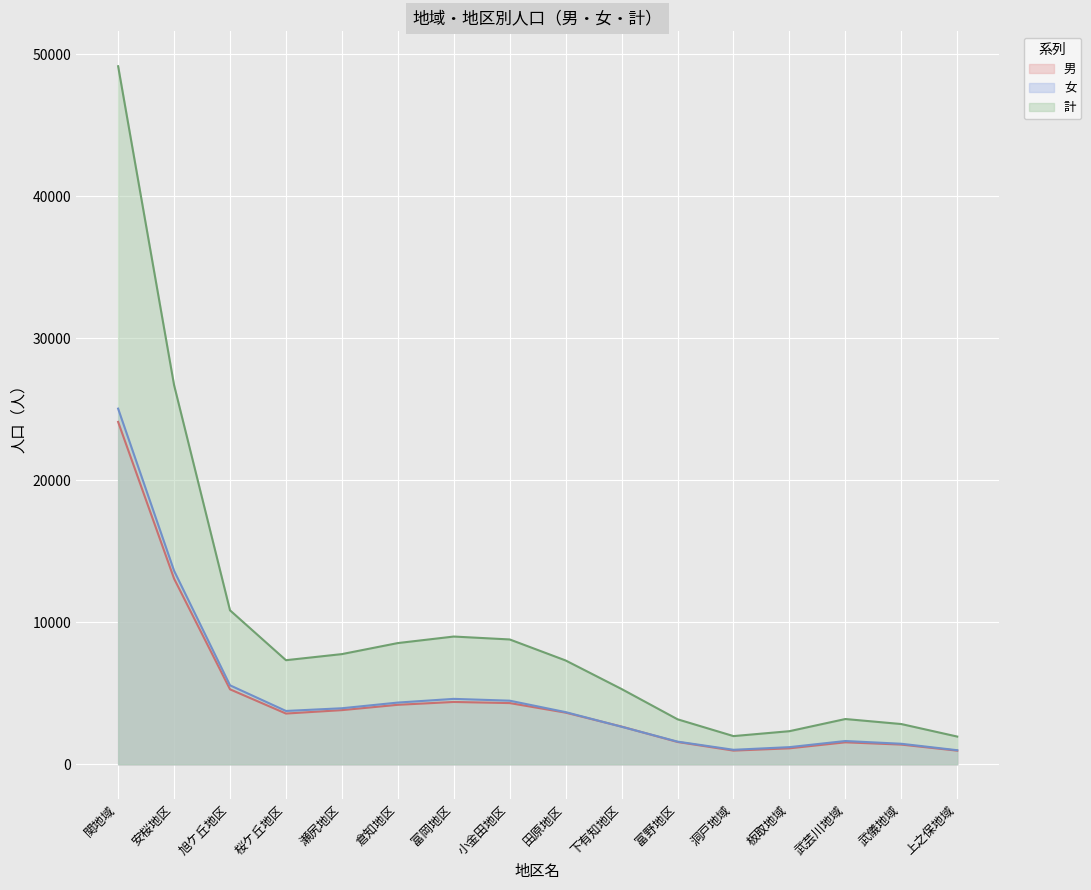

True or false: 女 and 計 cross at least once.

False